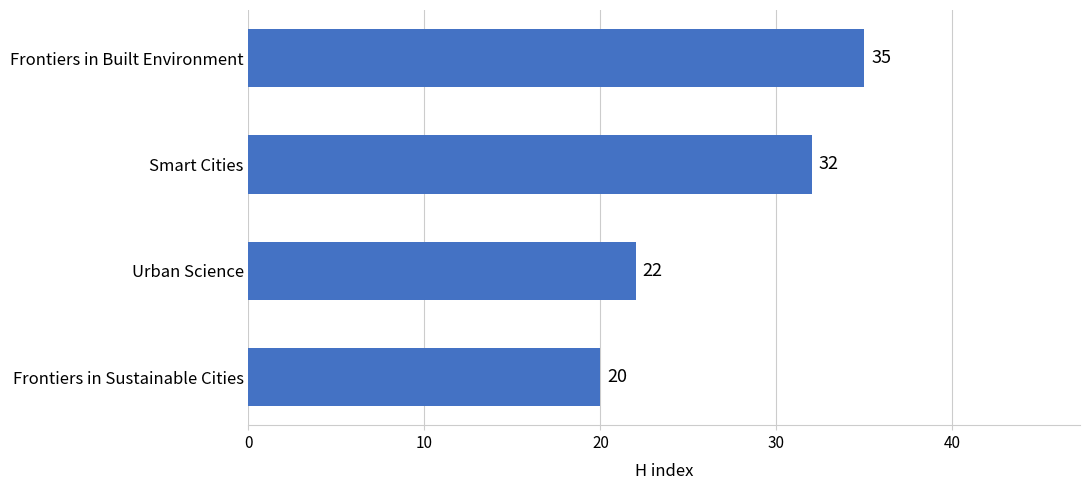

What is the change in value from Frontiers in Sustainable Cities to Frontiers in Built Environment?

+15